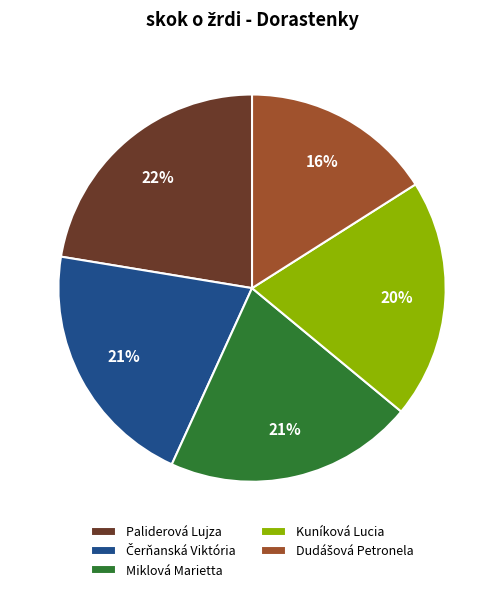

To the nearest percent, what is the average slice percentage?

20%